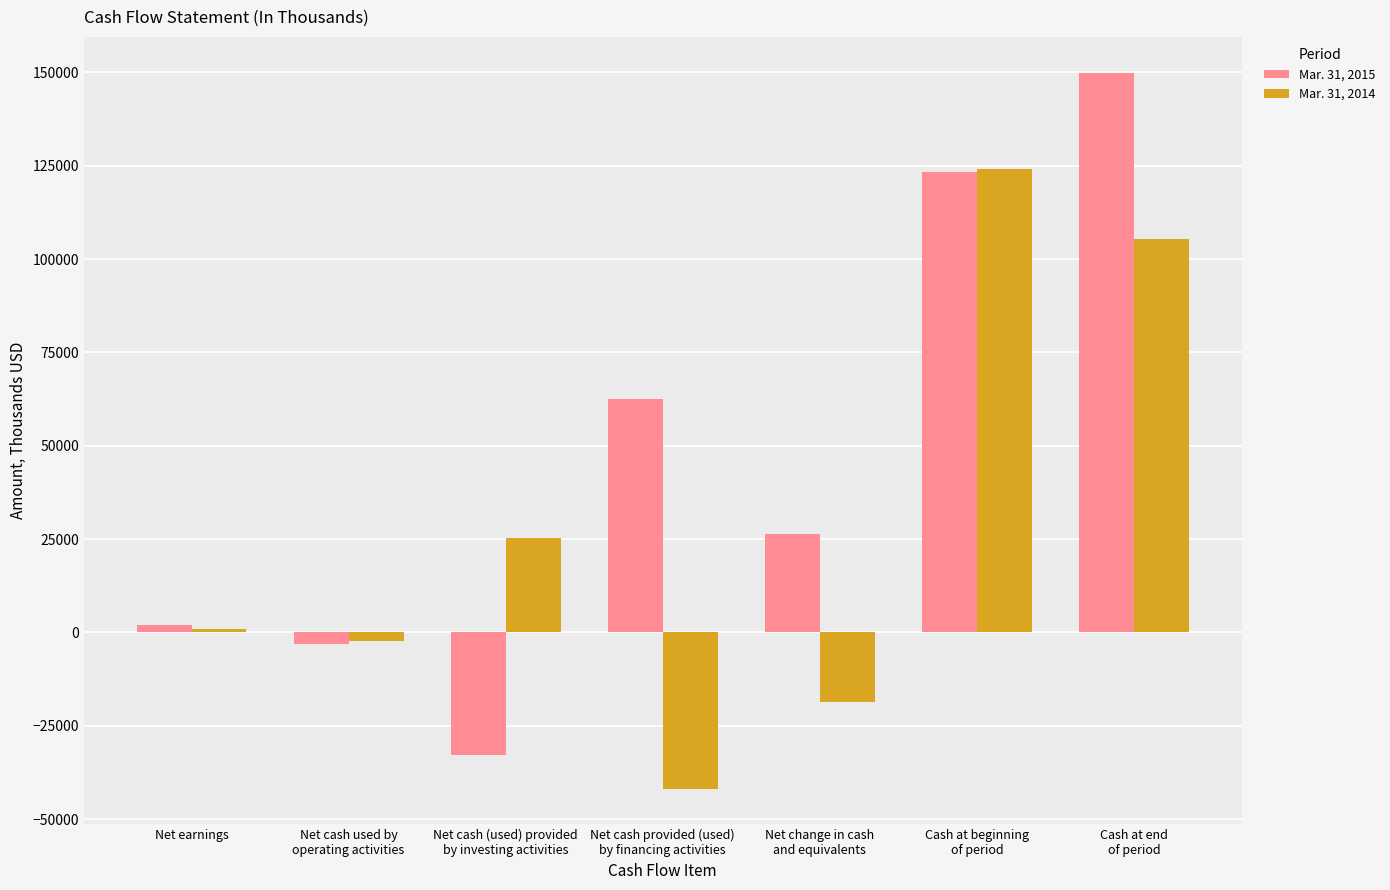

Reading left to right, extract all data points from this chart.

Mar. 31, 2015: 1921	-3219	-32818	62509	26472	123435	149907
Mar. 31, 2014: 1043	-2221	25285	-41794	-18730	124136	105406